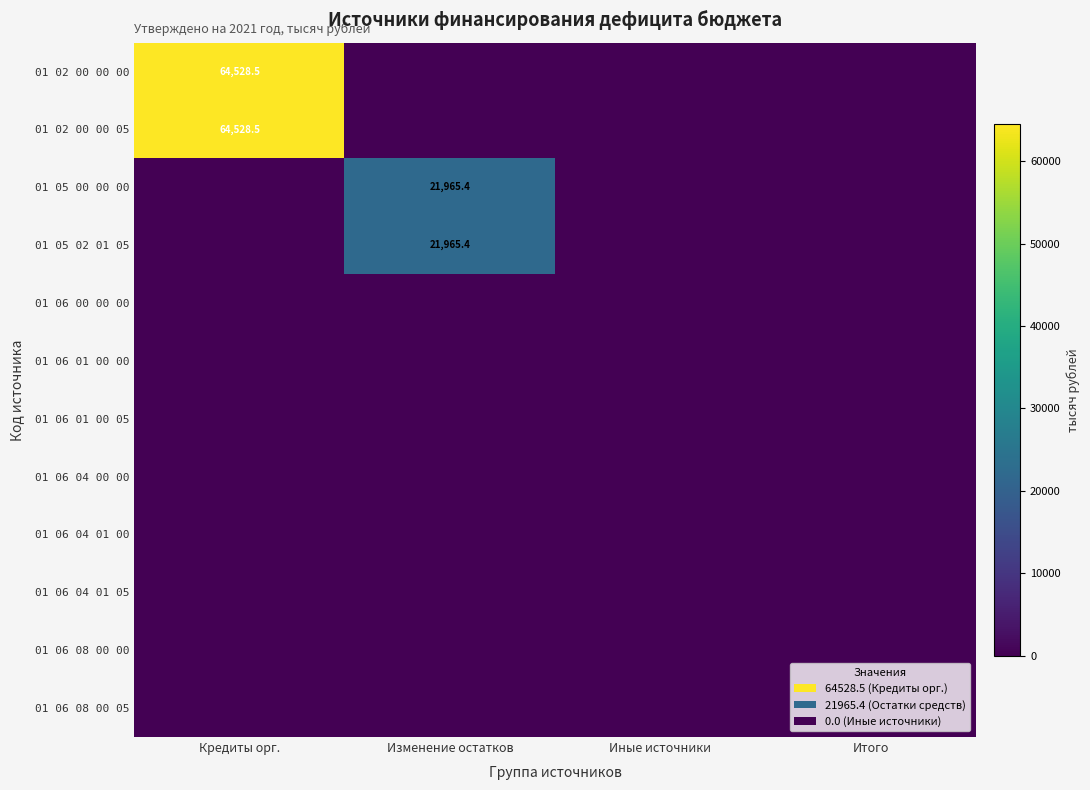

True or false: 01 02 00 00 00 has a value of 64528.5 at Кредиты орг..

True